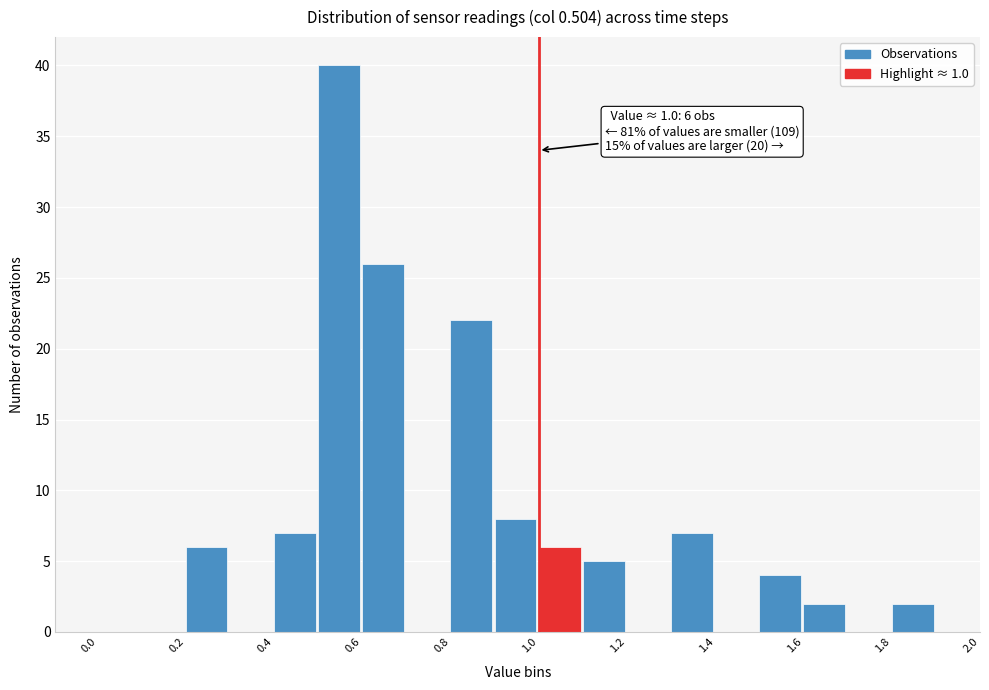

Over which range of the x-axis is the bar tallest?

0.5 to 0.6